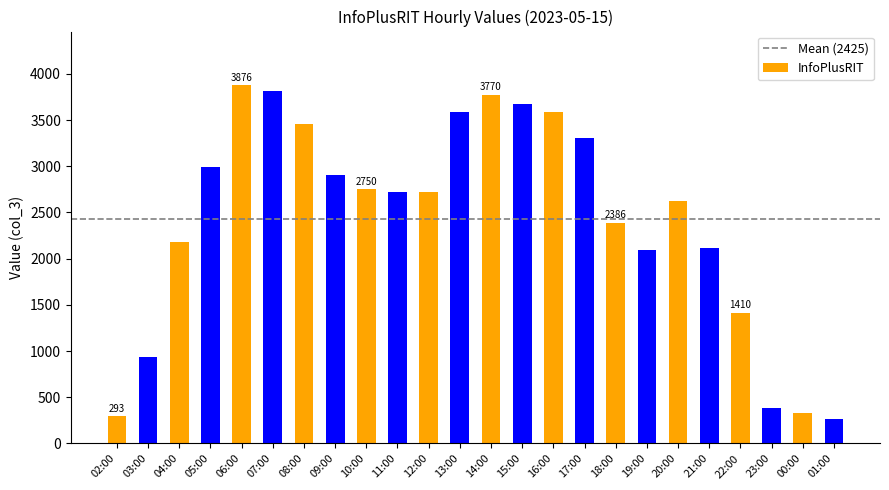

How many data points does each series have?

24